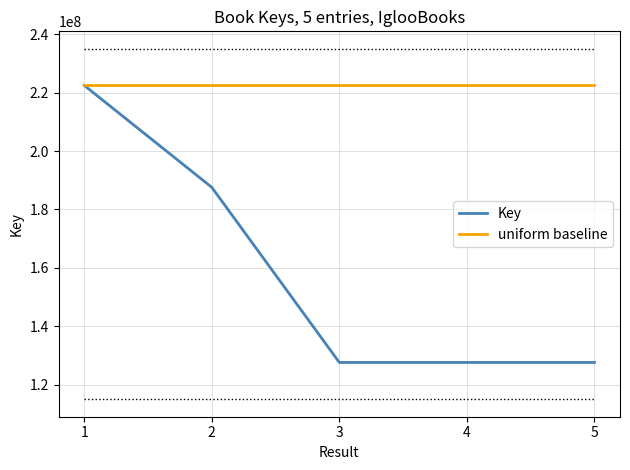

At which label is Key closest to 175042509?

2